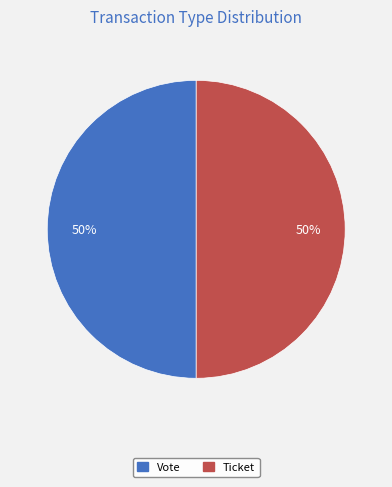

Is the sum of Ticket (io_index=0) and Vote (io_index=1) greater than half?

Yes